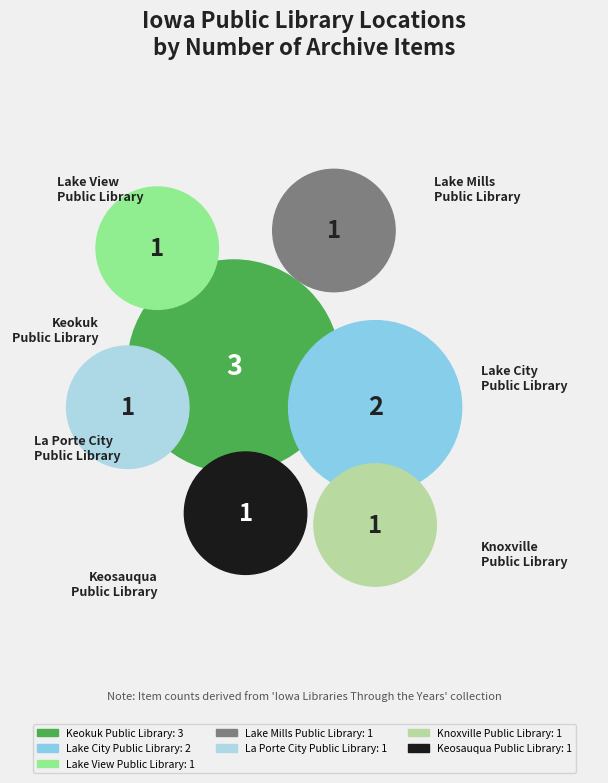

Which category has the smallest portion of the pie?

Lake Mills Public Library